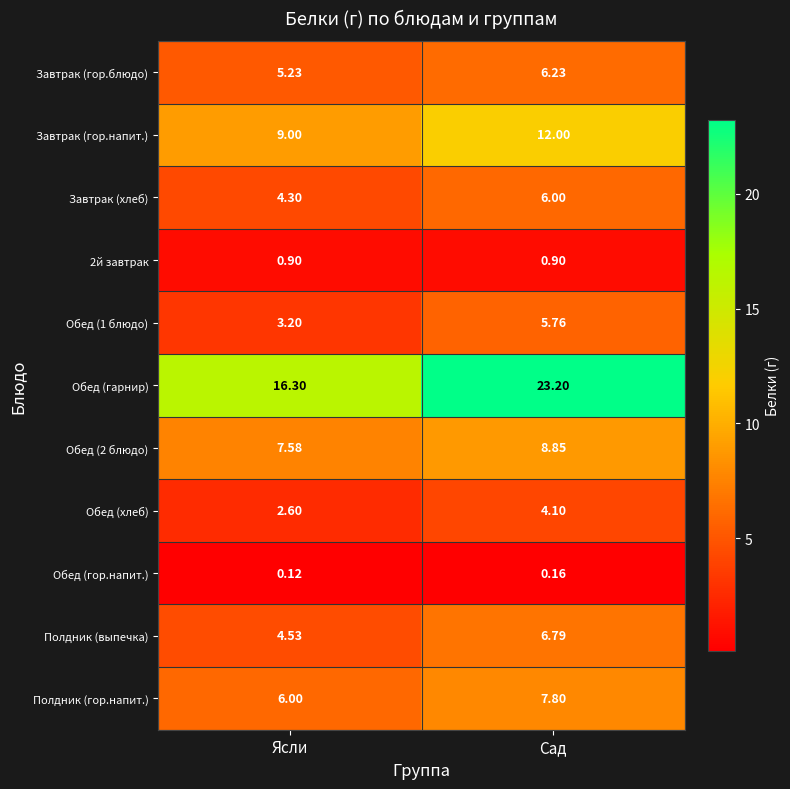

At which label is Полдник (выпечка) closest to 5?

Ясли